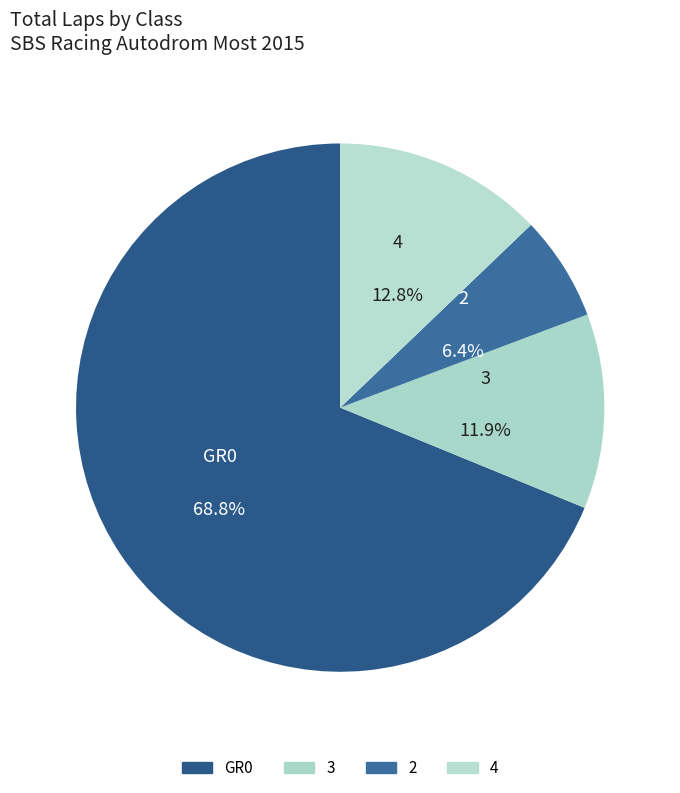

How many segments does this pie chart have?

4